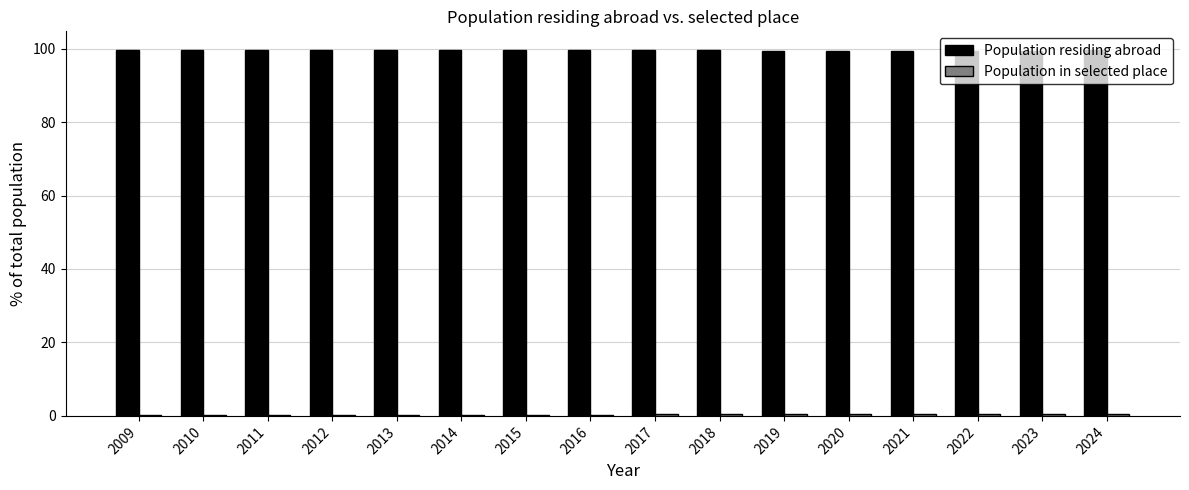

What is the approximate value of Population residing abroad at 2009?

99.7